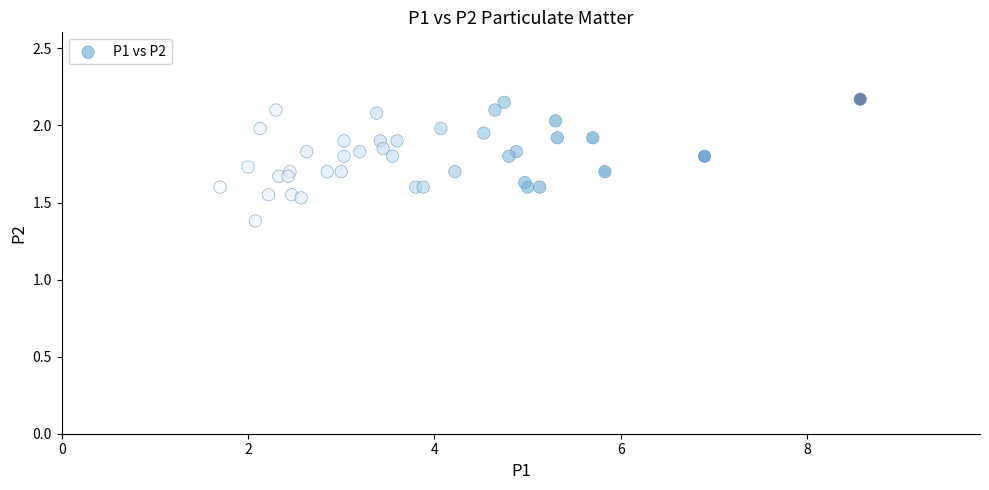

What Y value in the scatter plot is closest to 1?

1.4